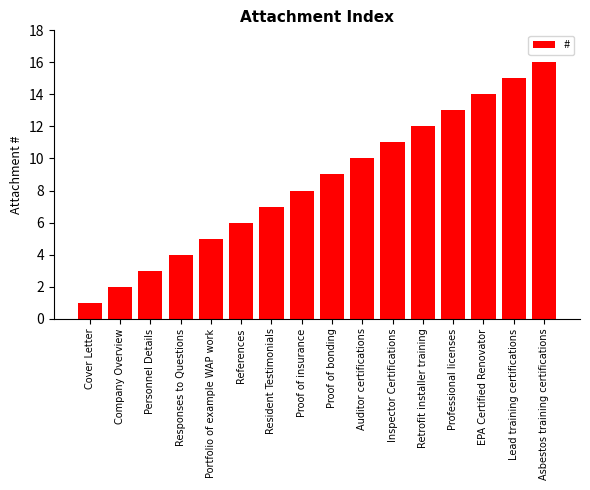

Which has a higher value, Retrofit installer training or Personnel Details?

Retrofit installer training